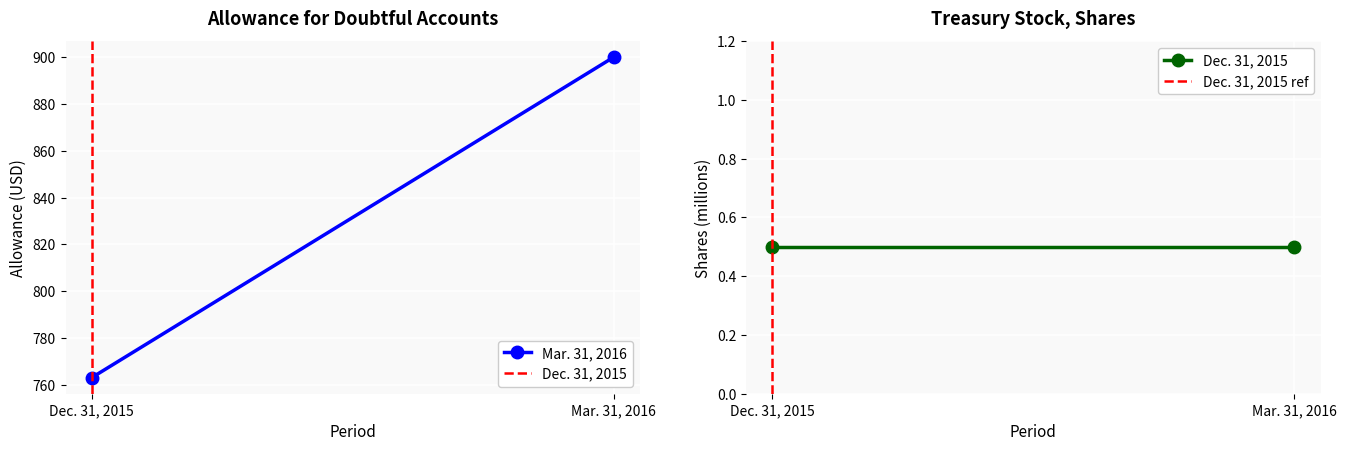

At which label is Dec. 31, 2015 closest to 0?

Dec. 31, 2015